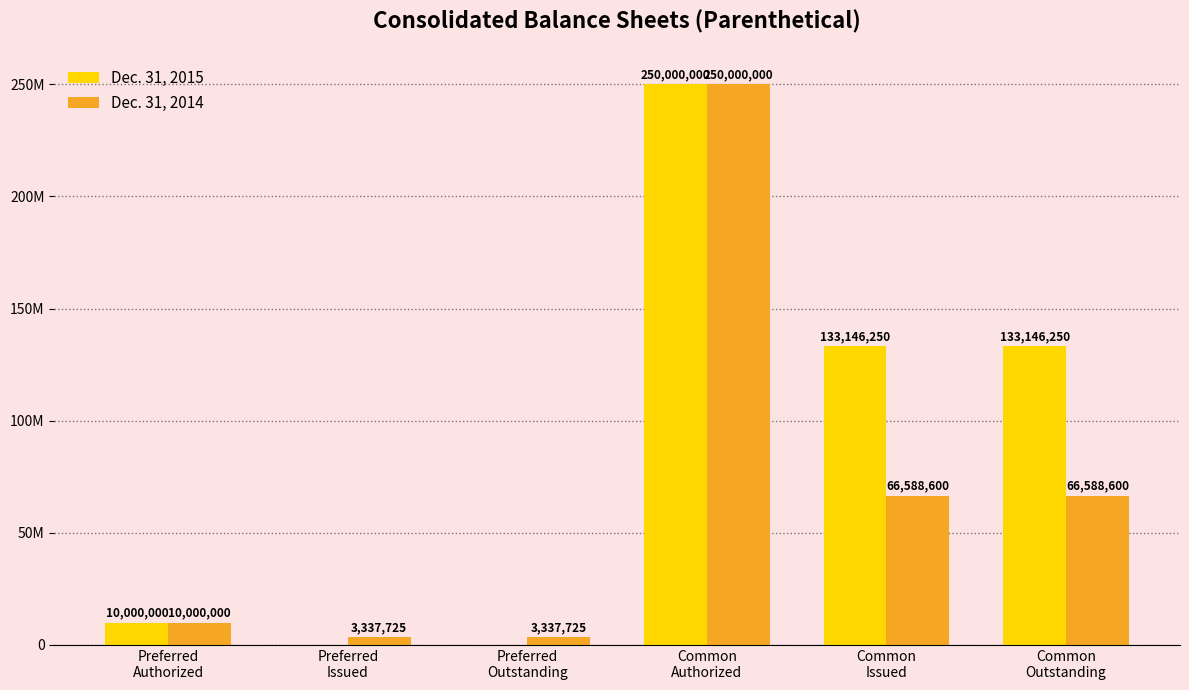

What are all the series names shown in the legend?

Dec. 31, 2015, Dec. 31, 2014